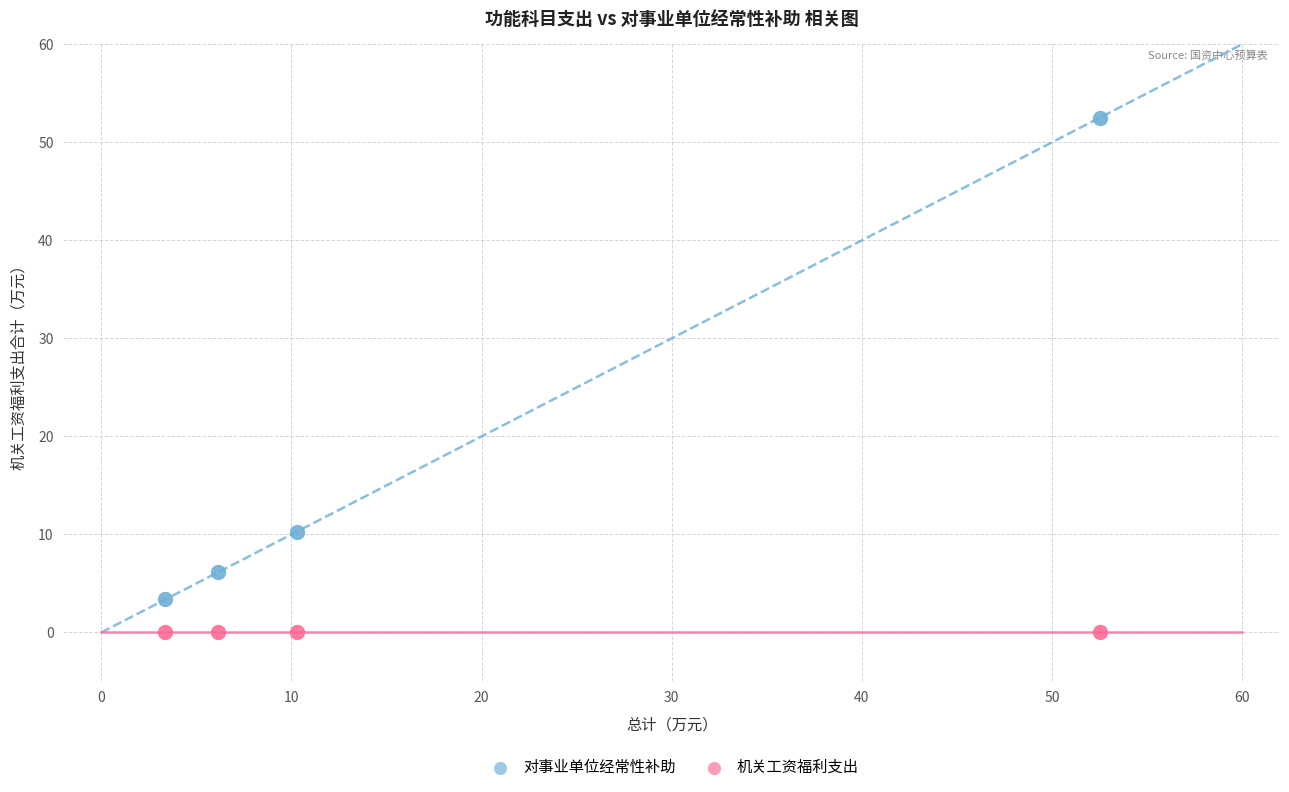

Which series contains the lowest Y value?

机关工资福利支出